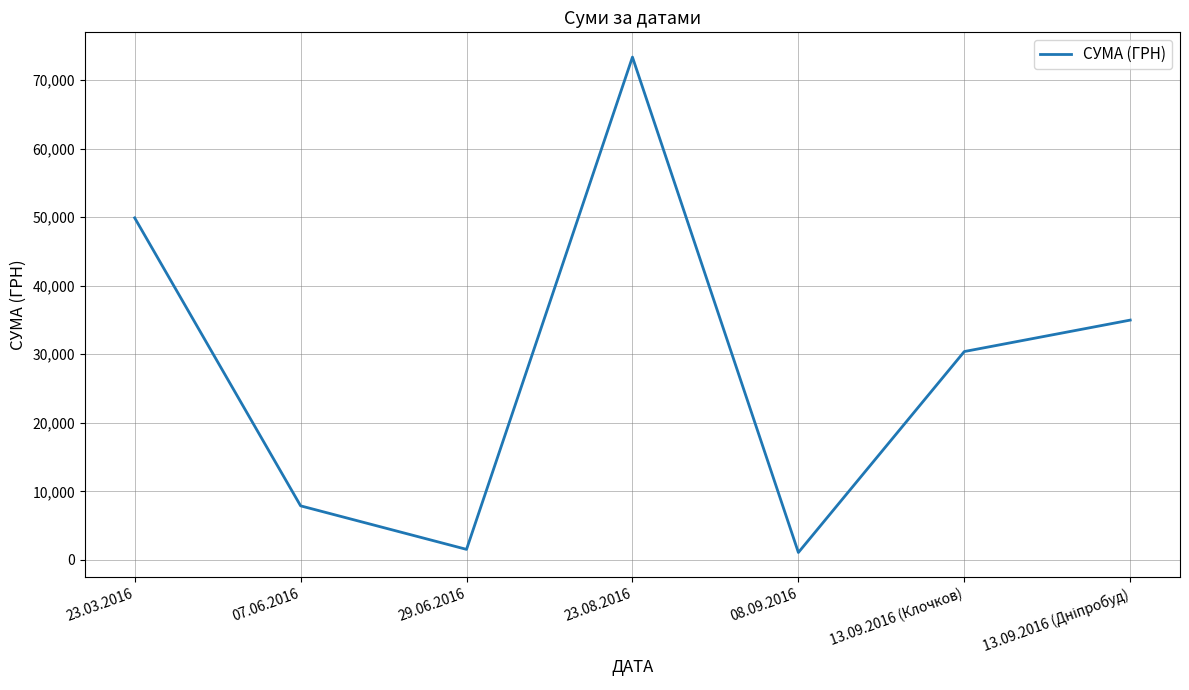

What is the average value?

28450.1